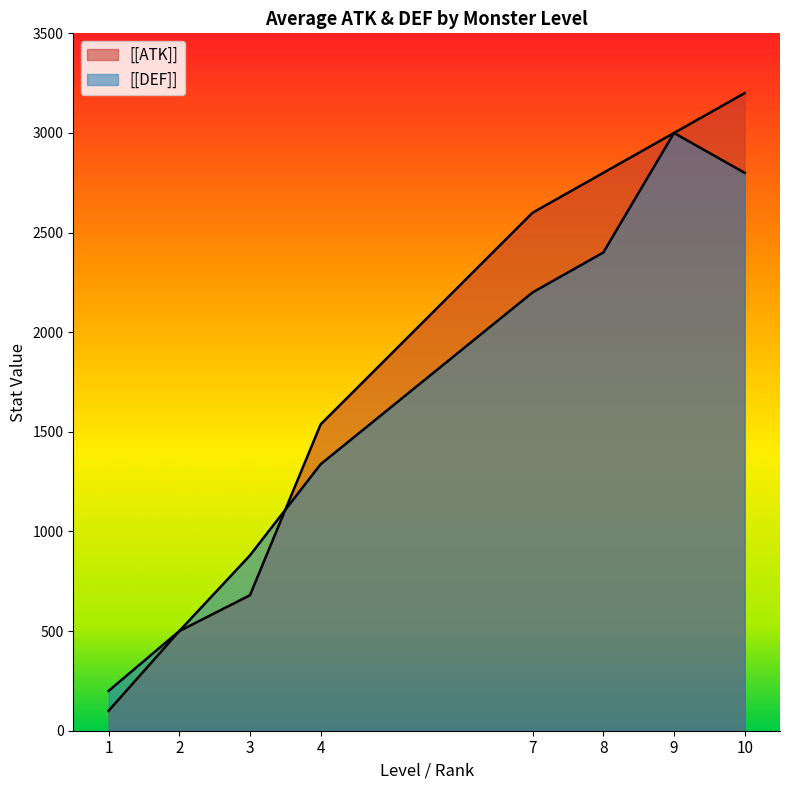

How many lines are shown in the chart?

2